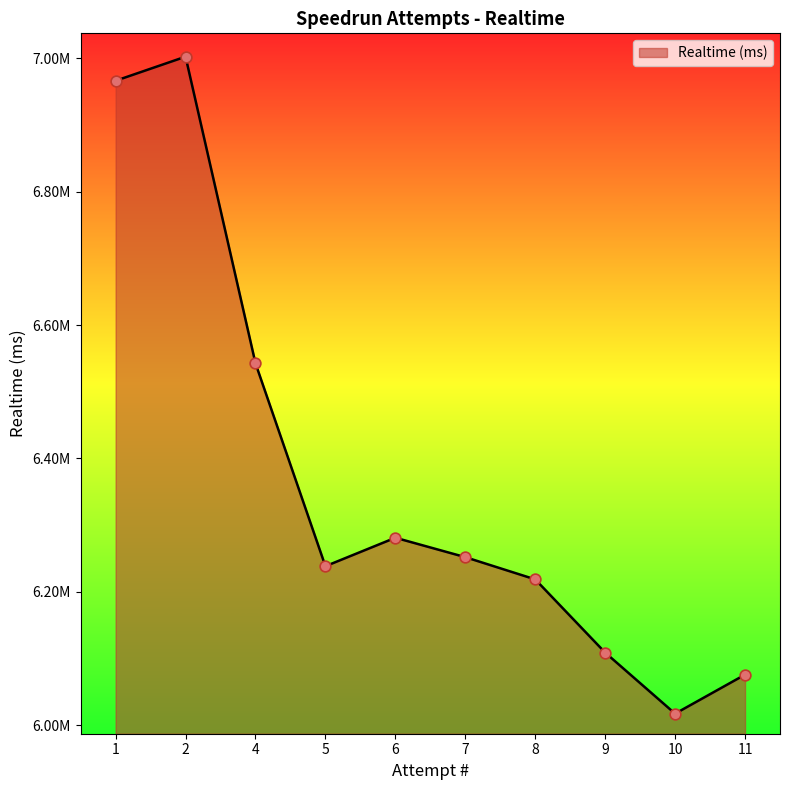

Is this an area chart (filled region under the line)?

Yes